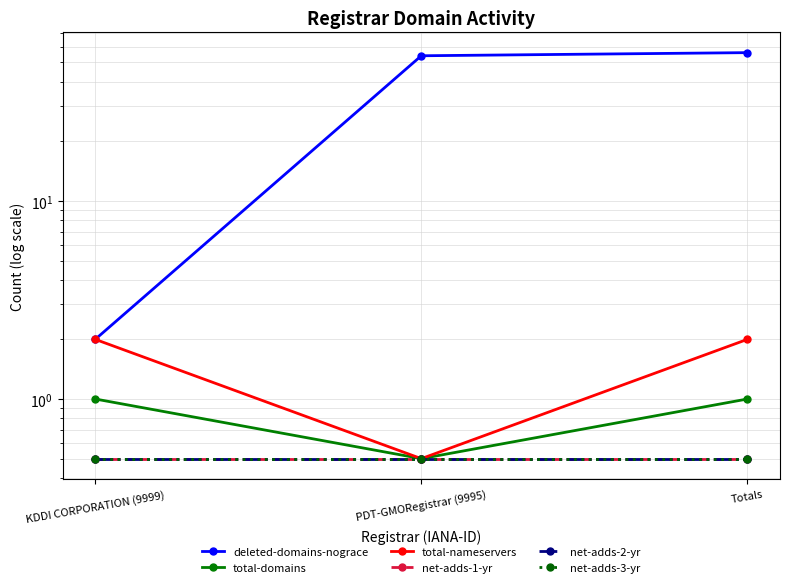

What is the label of the 3rd point from the right?

KDDI CORPORATION (9999)